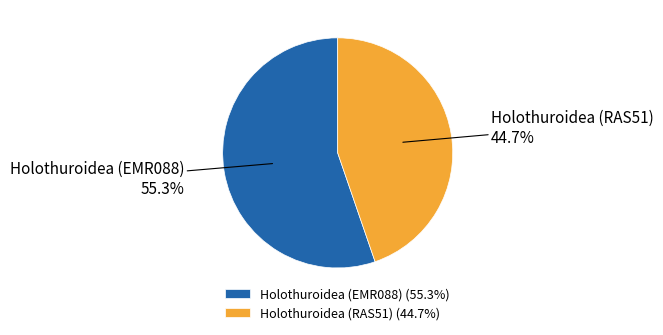

Does Holothuroidea (RAS51) account for over 50% of the chart?

No